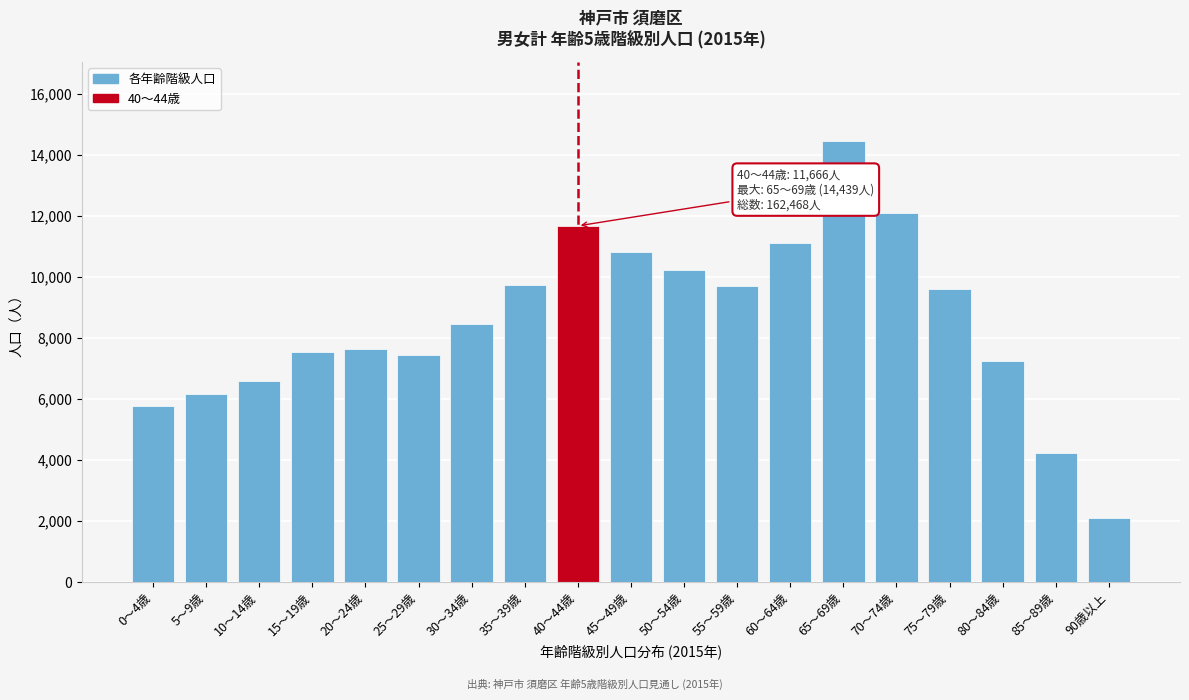

Read the value at 80～84歳, to the nearest 100.

7200